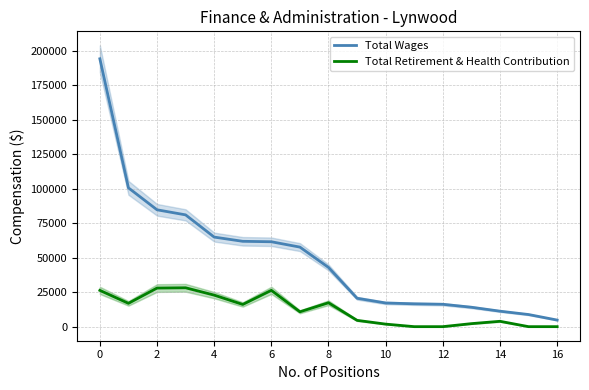

True or false: Total Wages and Total Retirement & Health Contribution cross at least once.

False